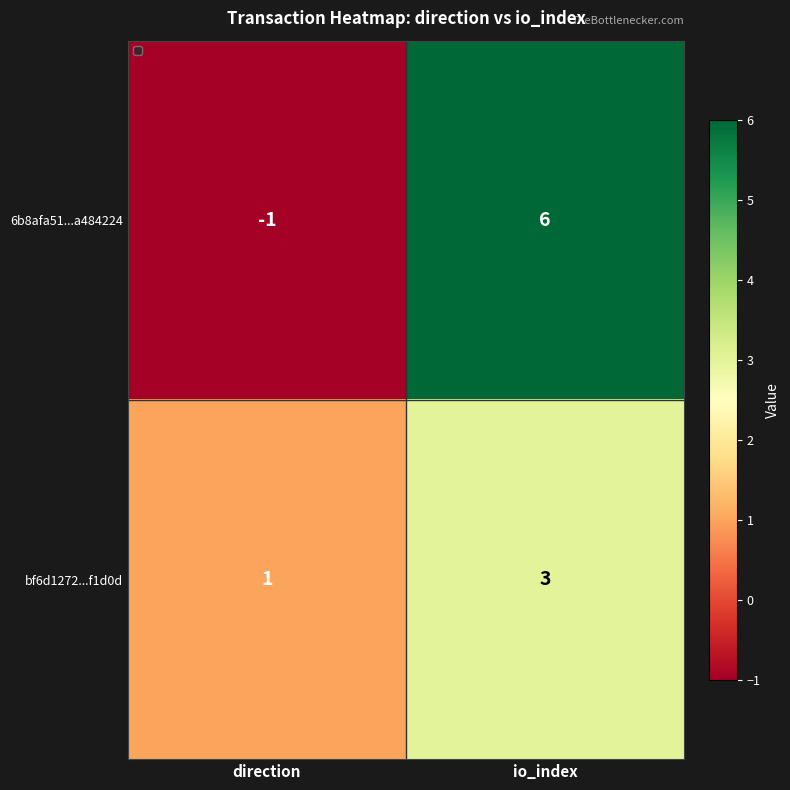

What value does the bf6d1272...f1d0d series have at io_index?

3